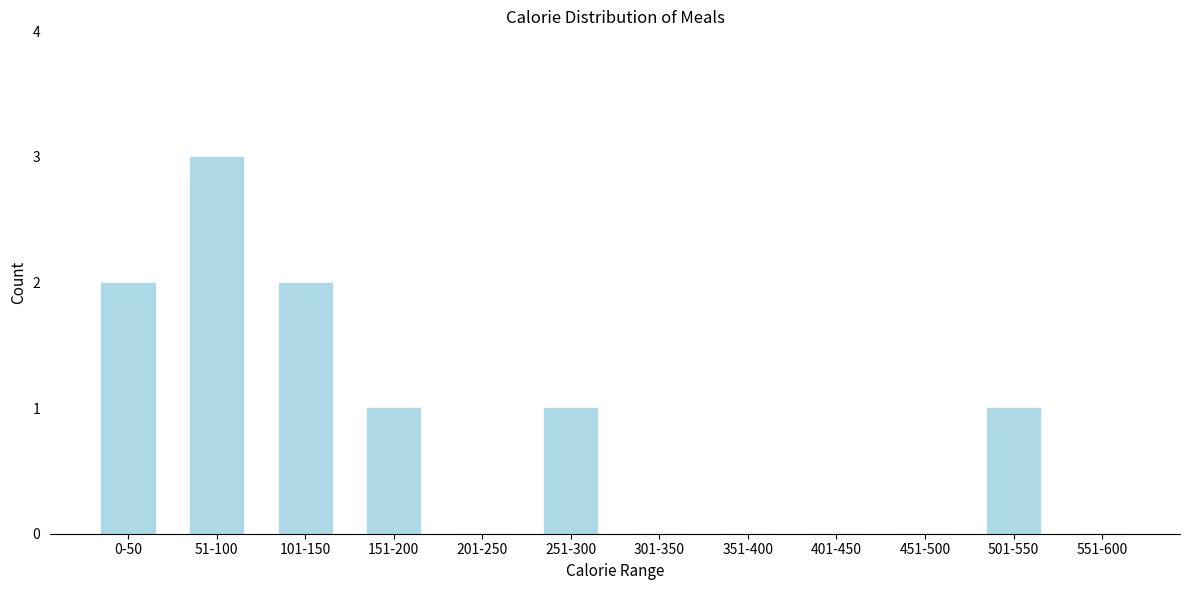

Reading left to right, list all the values displayed in this chart.

0-50=2	51-100=3	101-150=2	151-200=1	201-250=0	251-300=1	301-350=0	351-400=0	401-450=0	451-500=0	501-550=1	551-600=0